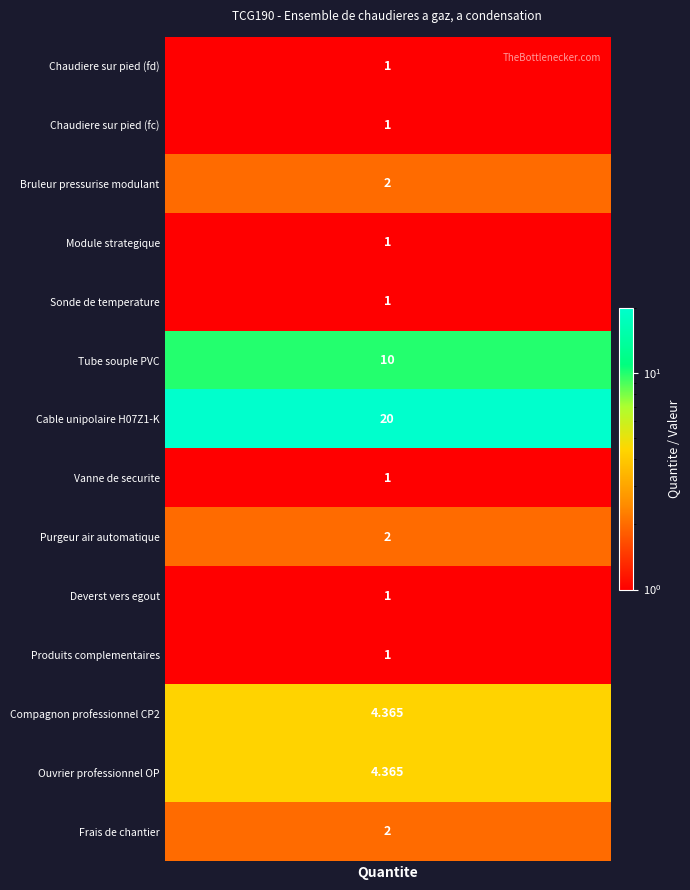

What is the greatest value displayed?

20.0